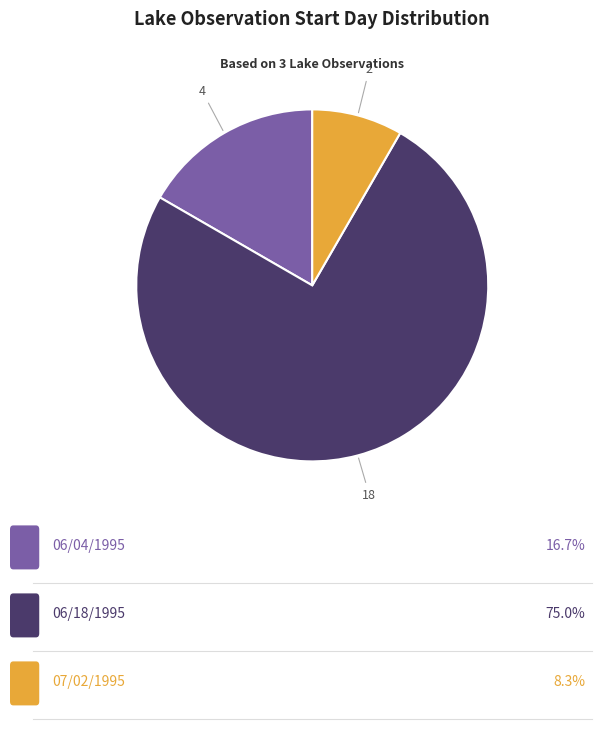

Is there any slice that represents more than half of the pie?

Yes